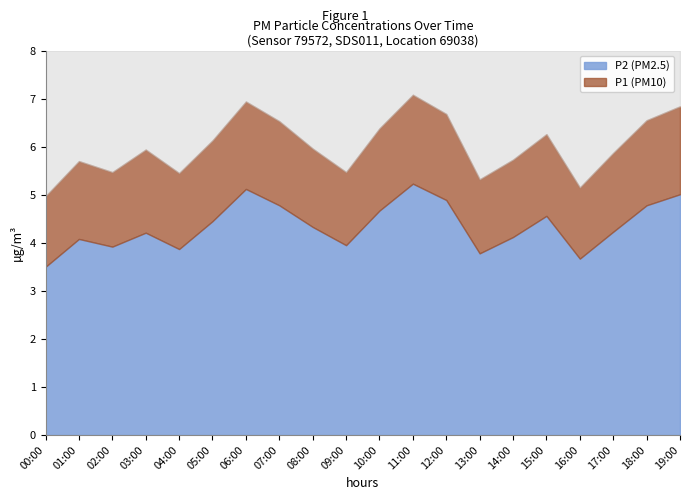

True or false: P2 has a value of 1.0 at 18:00.

False